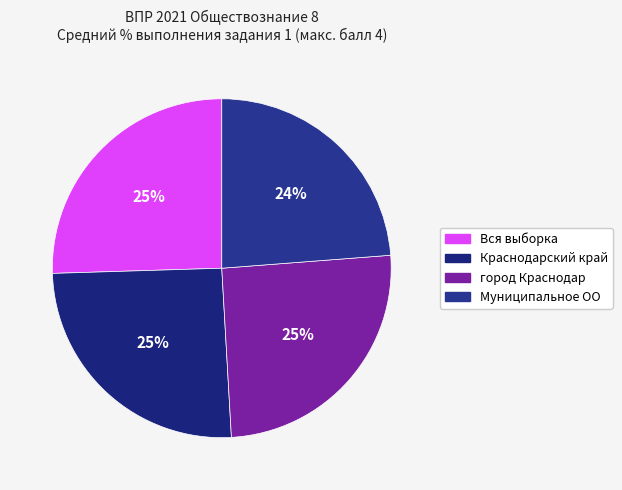

To the nearest percent, what is the difference between the largest and smallest slice percentages?

2%